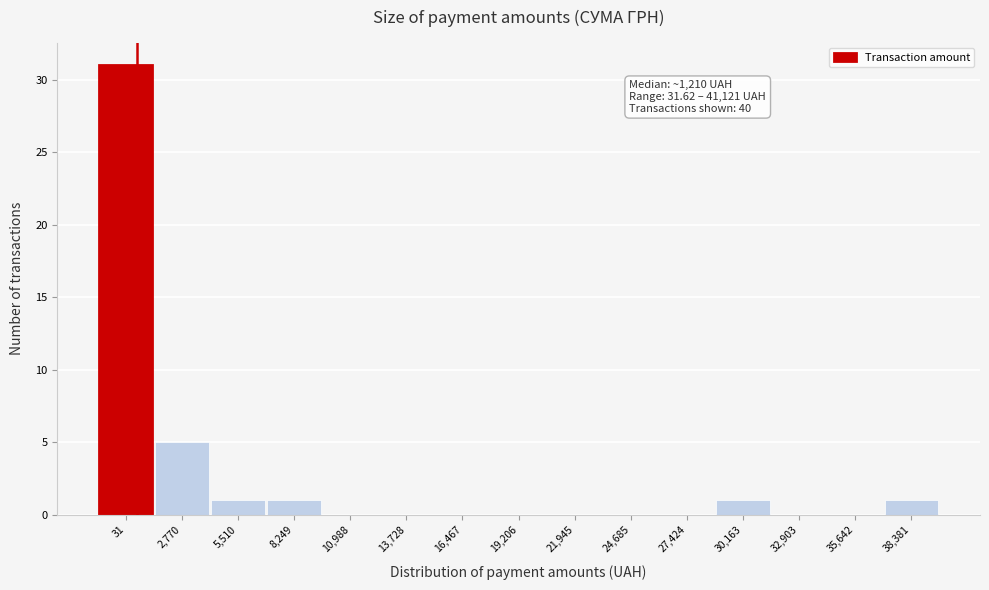

Reading right to left, transcribe all the data shown in this chart.

38,381=1	35,642=0	32,903=0	30,163=1	27,424=0	24,685=0	21,945=0	19,206=0	16,467=0	13,728=0	10,988=0	8,249=1	5,510=1	2,770=5	31=31